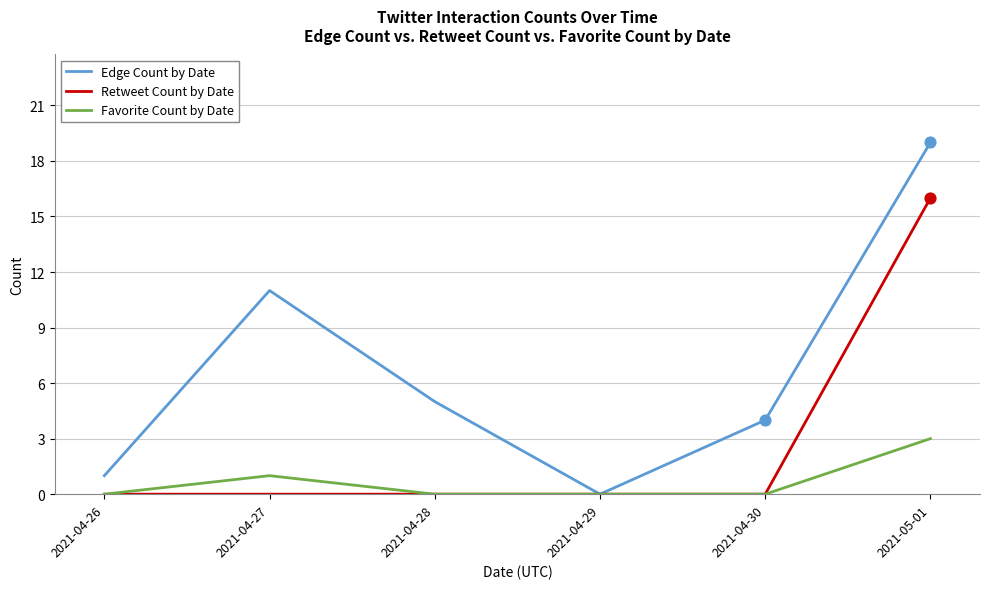

What are all the series names shown in the legend?

Edge Count by Date, Retweet Count by Date, Favorite Count by Date